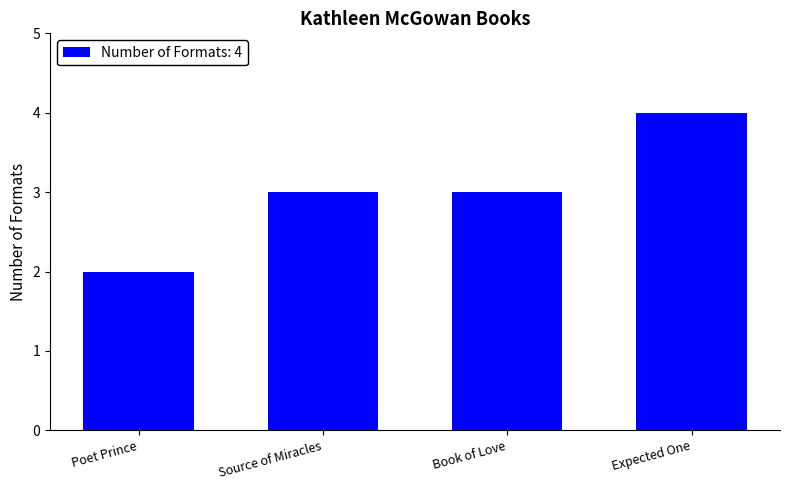

What is the minimum value shown in the chart?

2